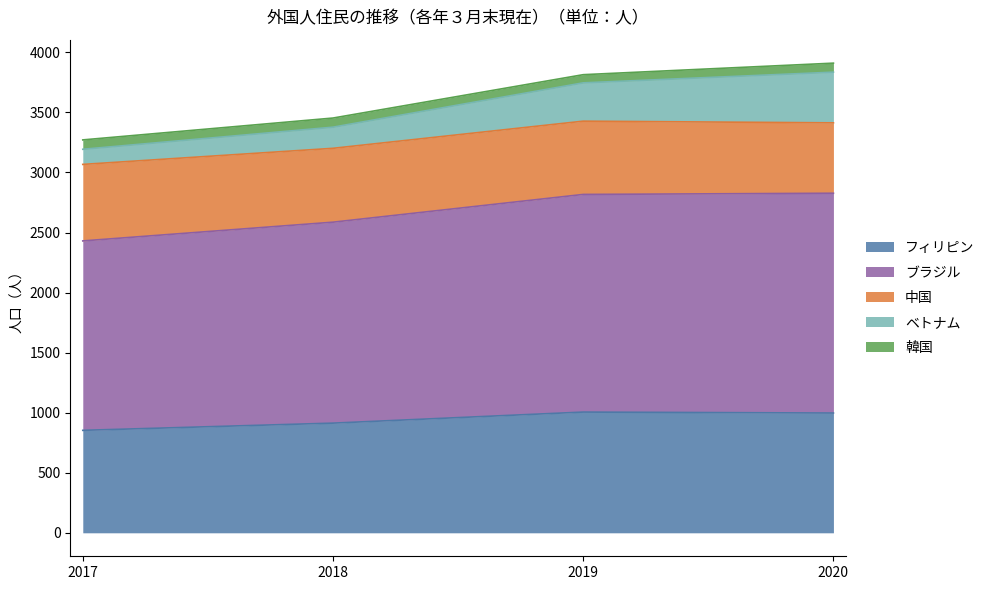

What is the total value across all series at 2019?

3814